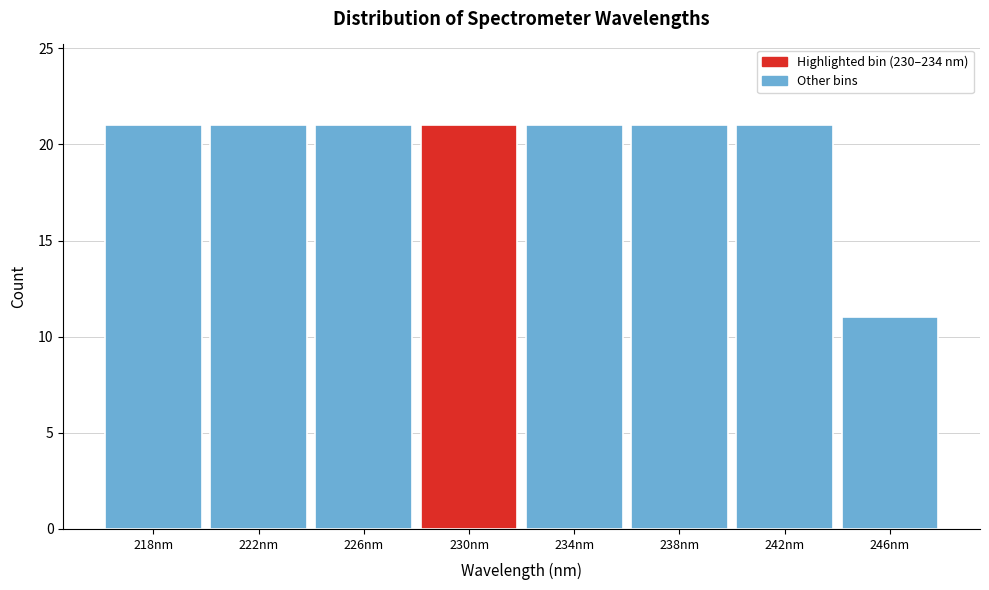

Reading left to right, transcribe all the data shown in this chart.

21	21	21	21	21	21	21	11